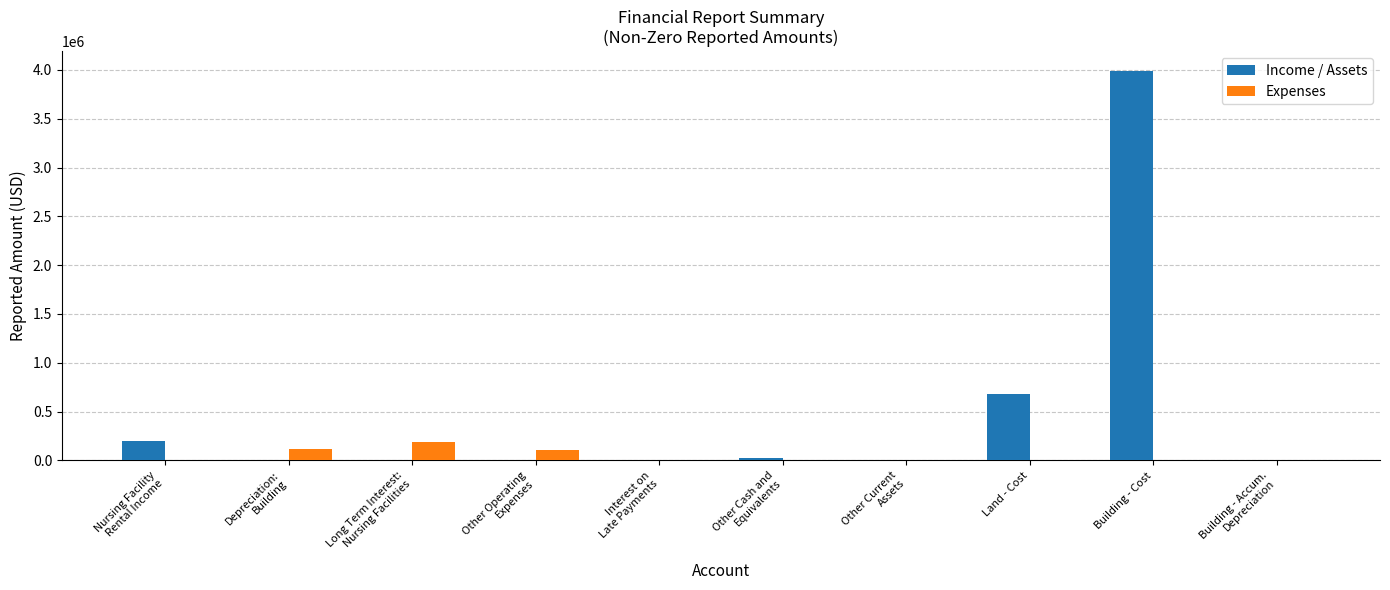

Which series has the largest total across all categories?

Income / Assets